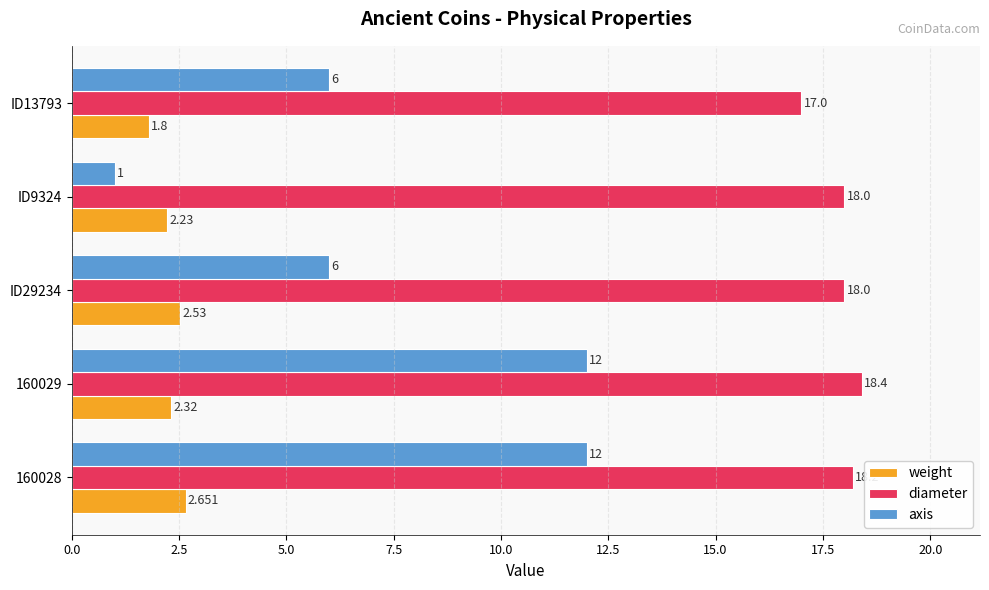

At how many categories does at least one series exceed 14?

5